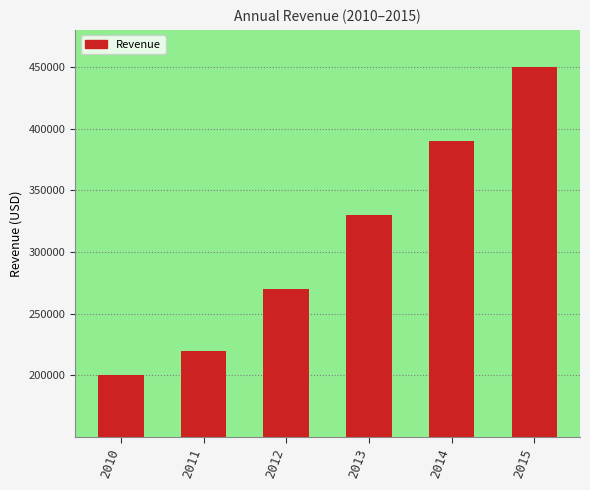

How many distinct data groups are displayed?

1